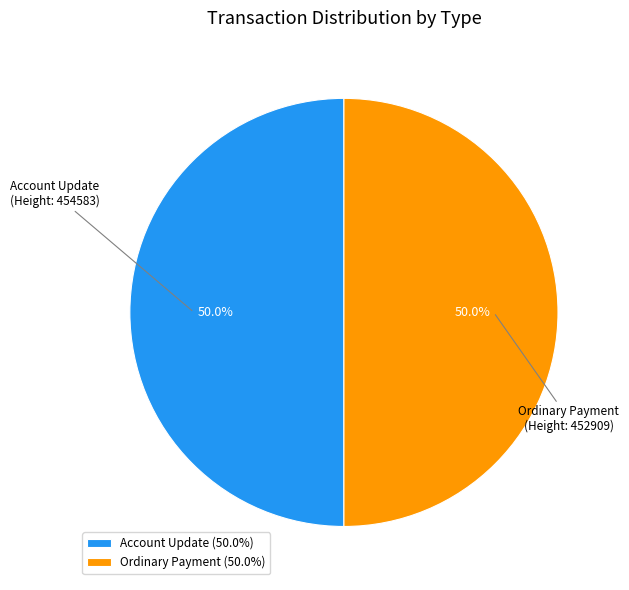

What portion of the pie excludes Account Update (50.0%)?

50.0%